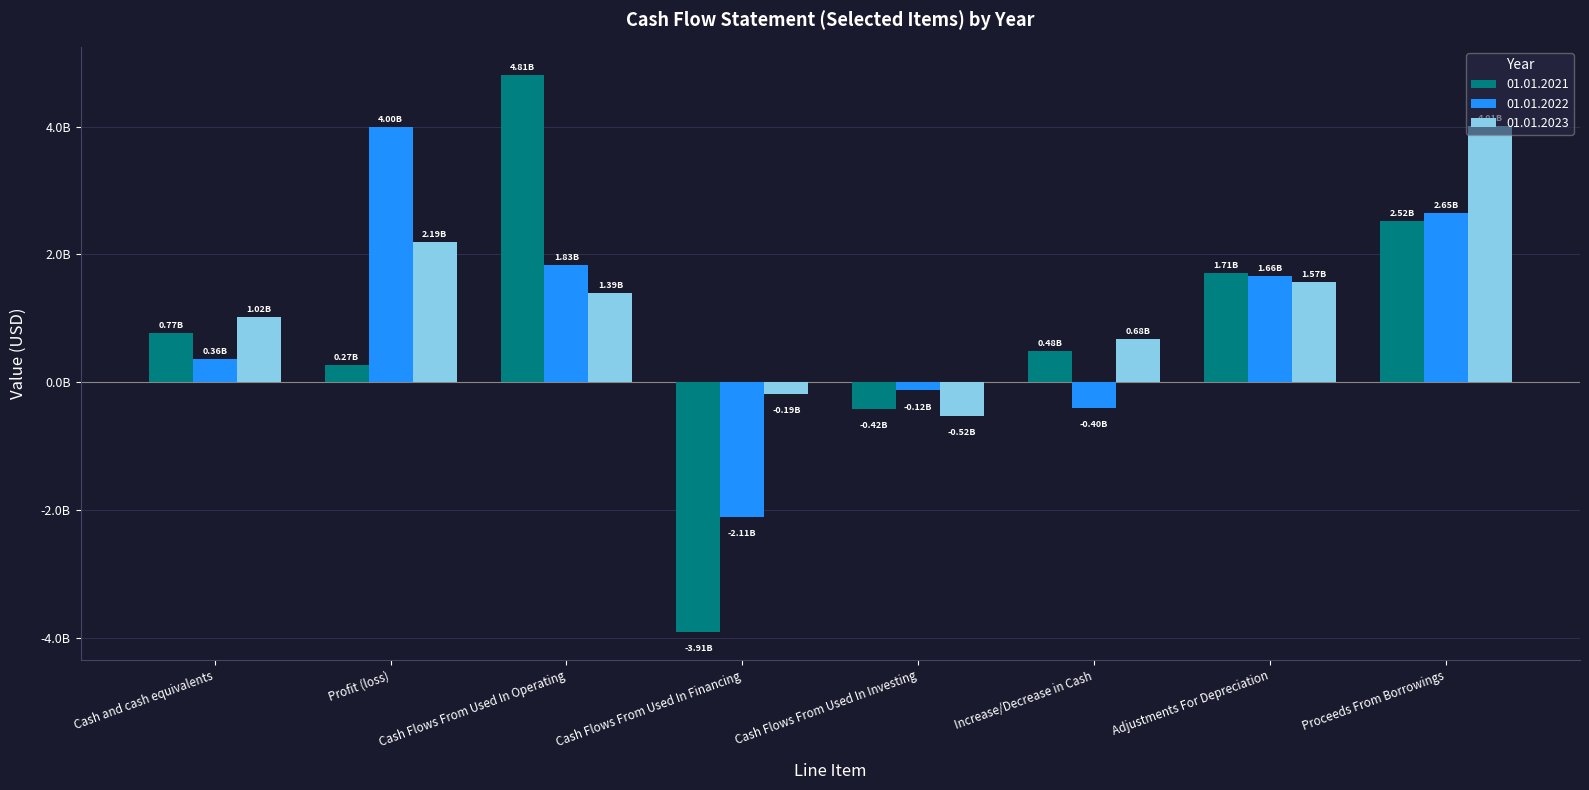

What is the difference between the second highest and minimum values in the 01.01.2022 series?

4757572000